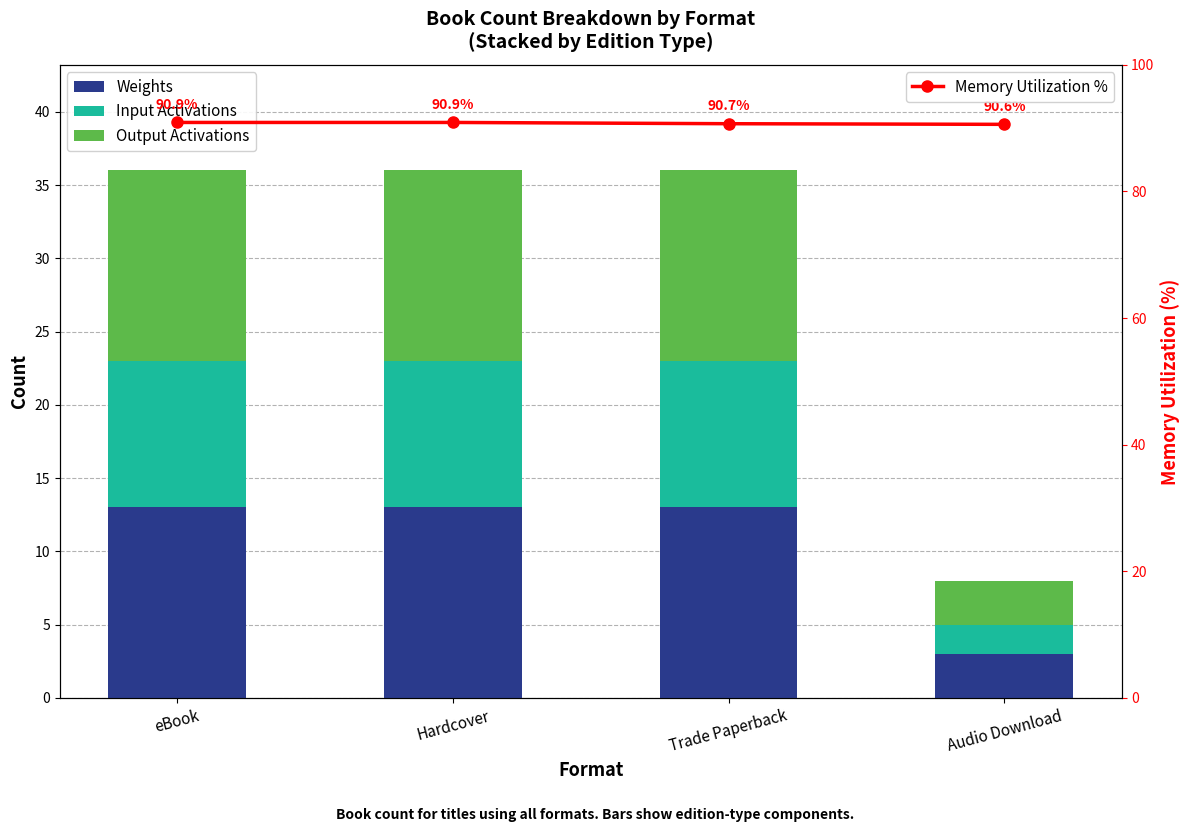

What is the label of the 2nd bar from the left?

Hardcover